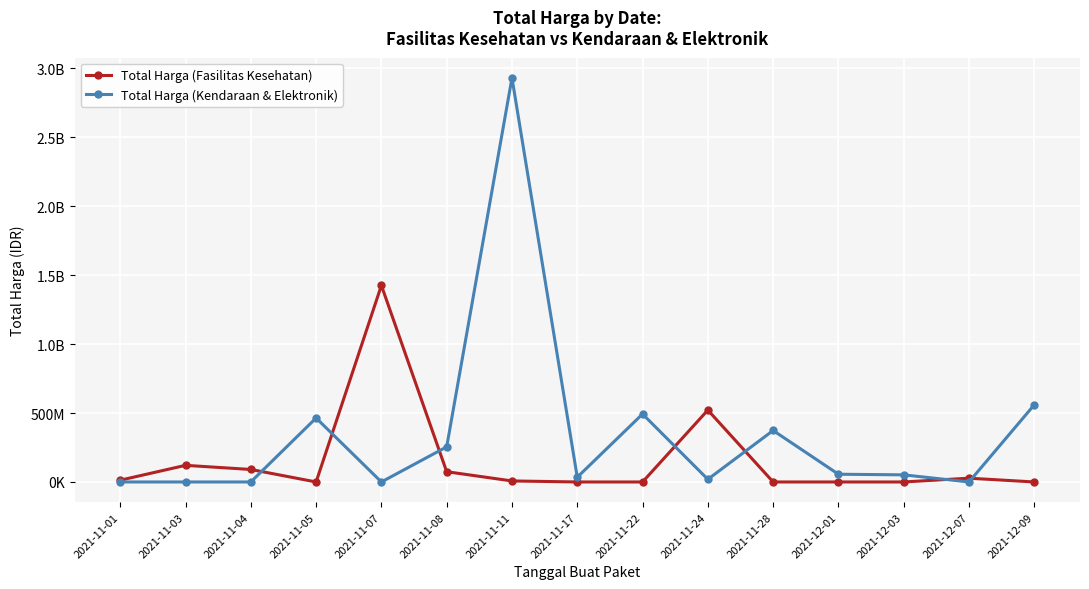

Where does the Total Harga (Fasilitas Kesehatan) series first go above 7401240?

2021-11-01